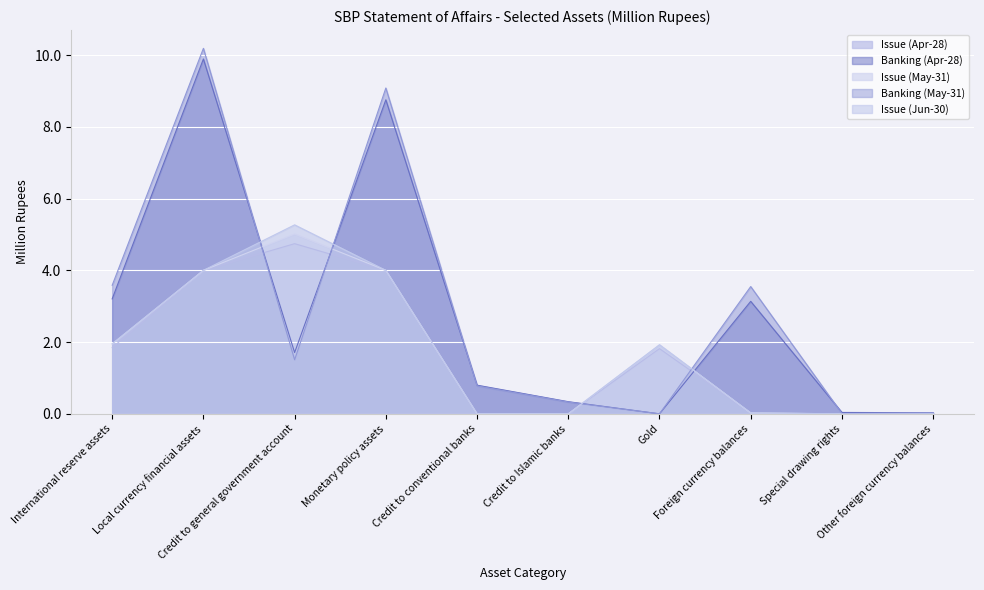

Reading left to right, extract all data points from this chart.

Issue (Apr-28): 1.8	4.0	4.7	4.0	0.0	0.0	1.8	0.0	0.0	0.0
Banking (Apr-28): 3.2	9.9	1.7	8.8	0.8	0.3	0.0	3.1	0.0	0.0
Issue (May-31): 1.9	4.0	5.0	4.0	0.0	0.0	1.9	0.0	0.0	0.0
Banking (May-31): 3.6	10.2	1.5	9.1	0.8	0.3	0.0	3.5	0.0	0.0
Issue (Jun-30): 2.0	4.0	5.3	4.0	0.0	0.0	1.9	0.0	0.0	0.0